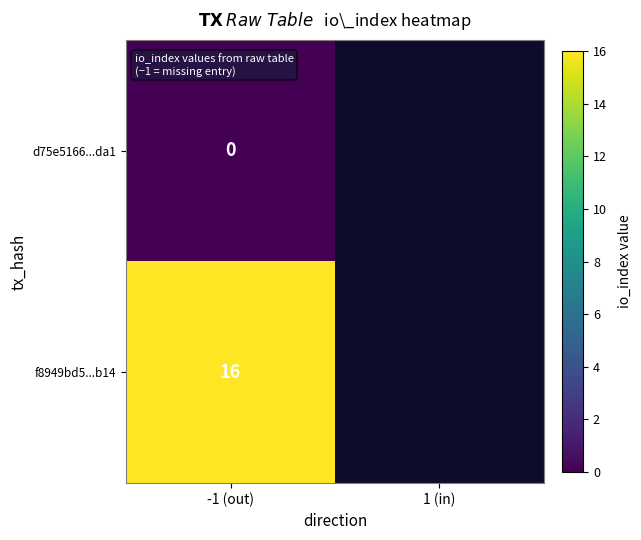

The f8949bd5...b14 series shows 16 at -1 (out). True or false?

True